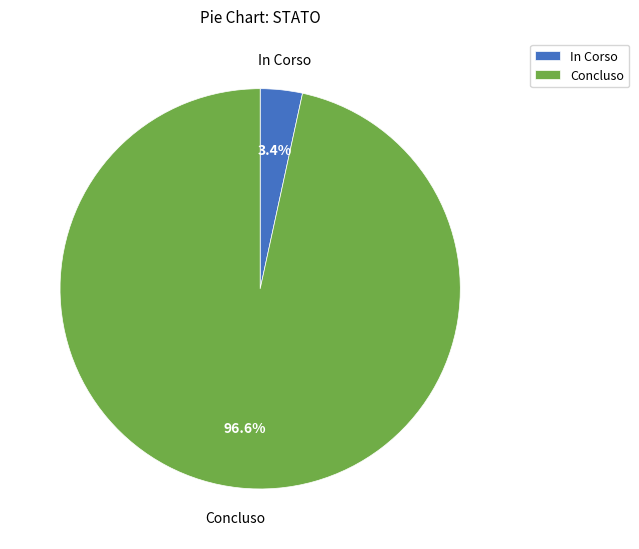

What percentage do Concluso and In Corso together represent?

100.0%